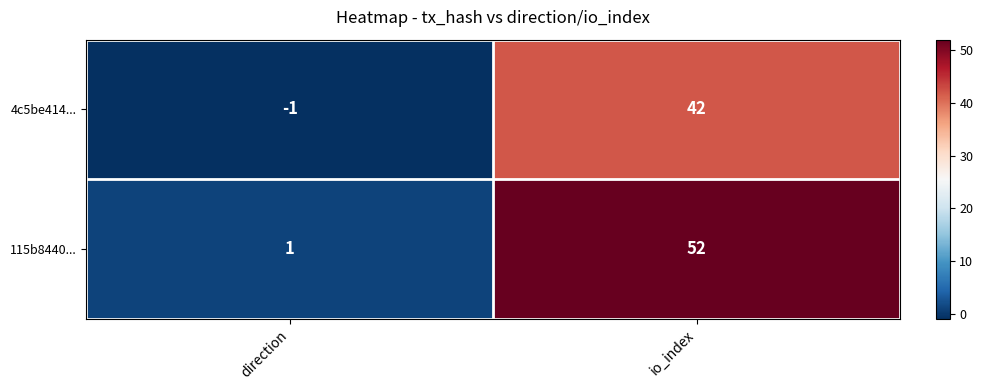

Which series has the largest total across all categories?

115b8440...